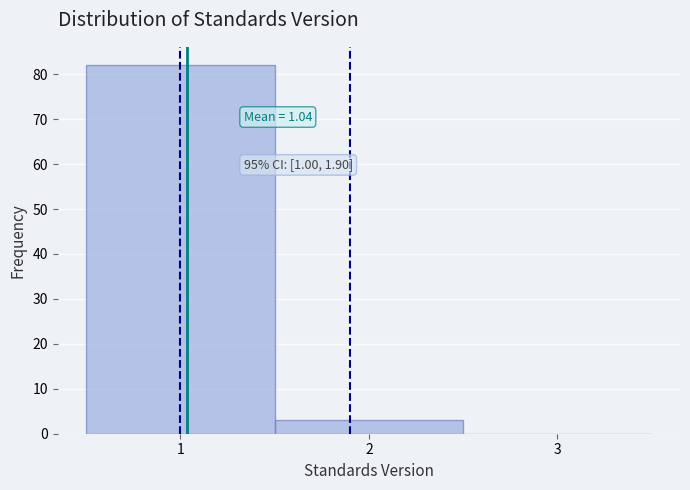

Which range on the x-axis has the tallest bar?

0.5 to 1.5